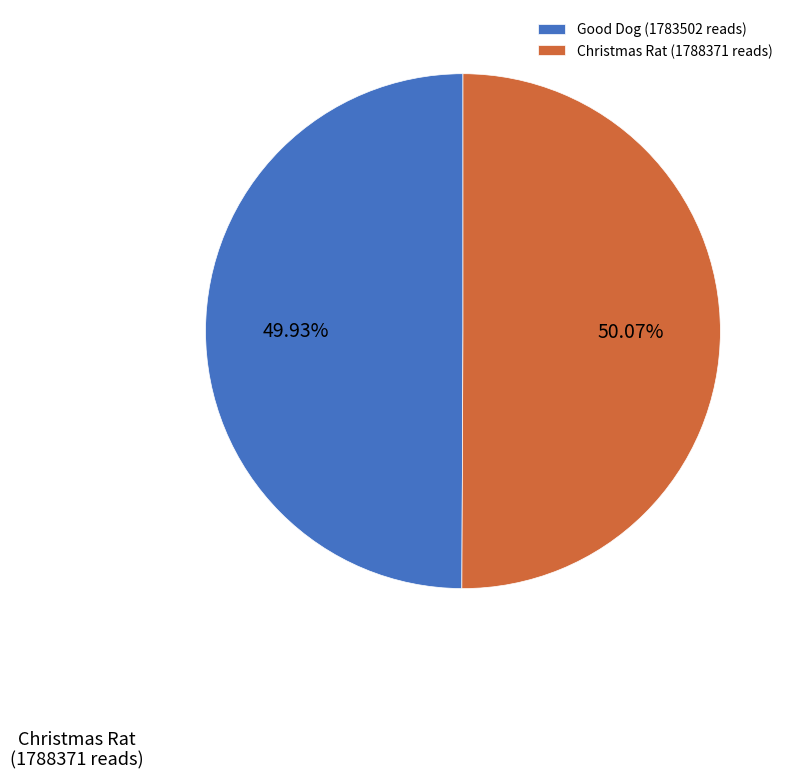

Which has a higher value, Christmas Rat or Good Dog?

Christmas Rat